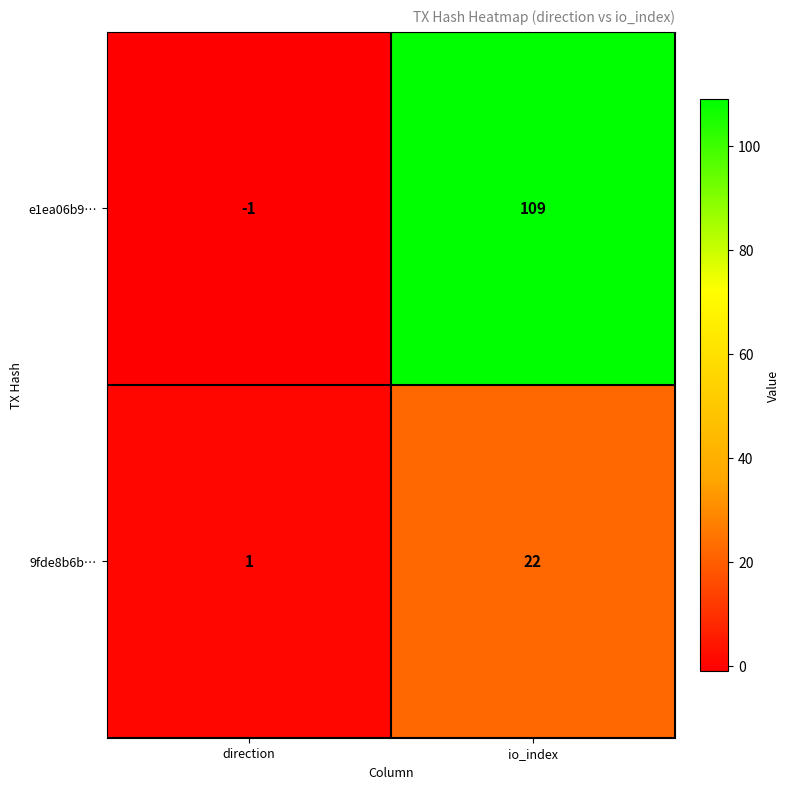

What is the maximum value for e1ea06b9…?

109